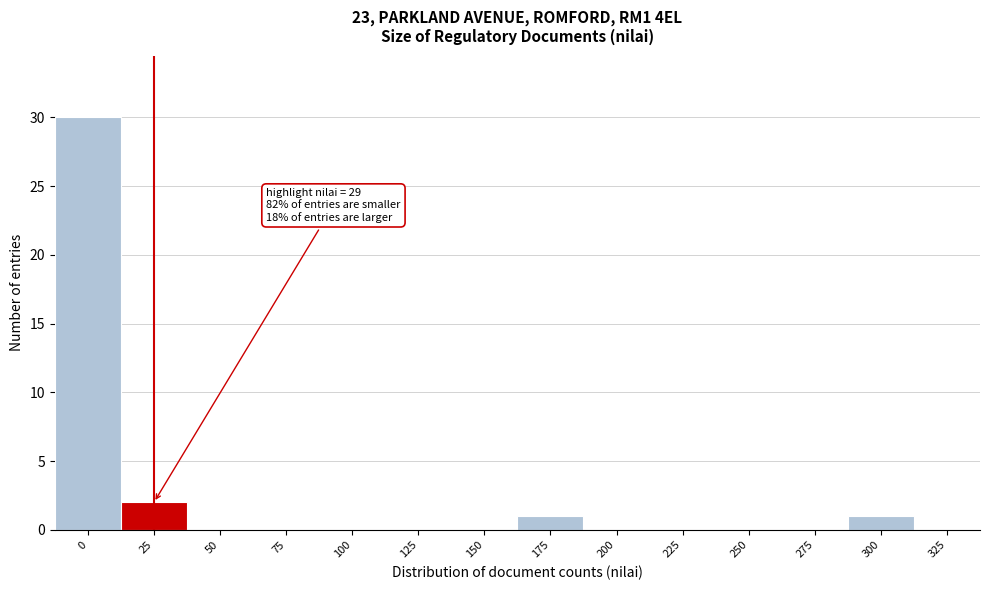

Reading left to right, list all the values displayed in this chart.

0=30	25=2	50=0	75=0	100=0	125=0	150=0	175=1	200=0	225=0	250=0	275=0	300=1	325=0